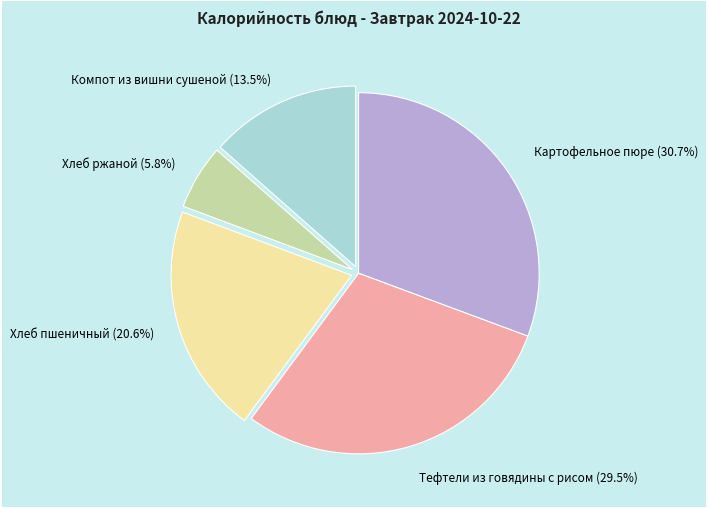

Count the number of slices in the pie.

5